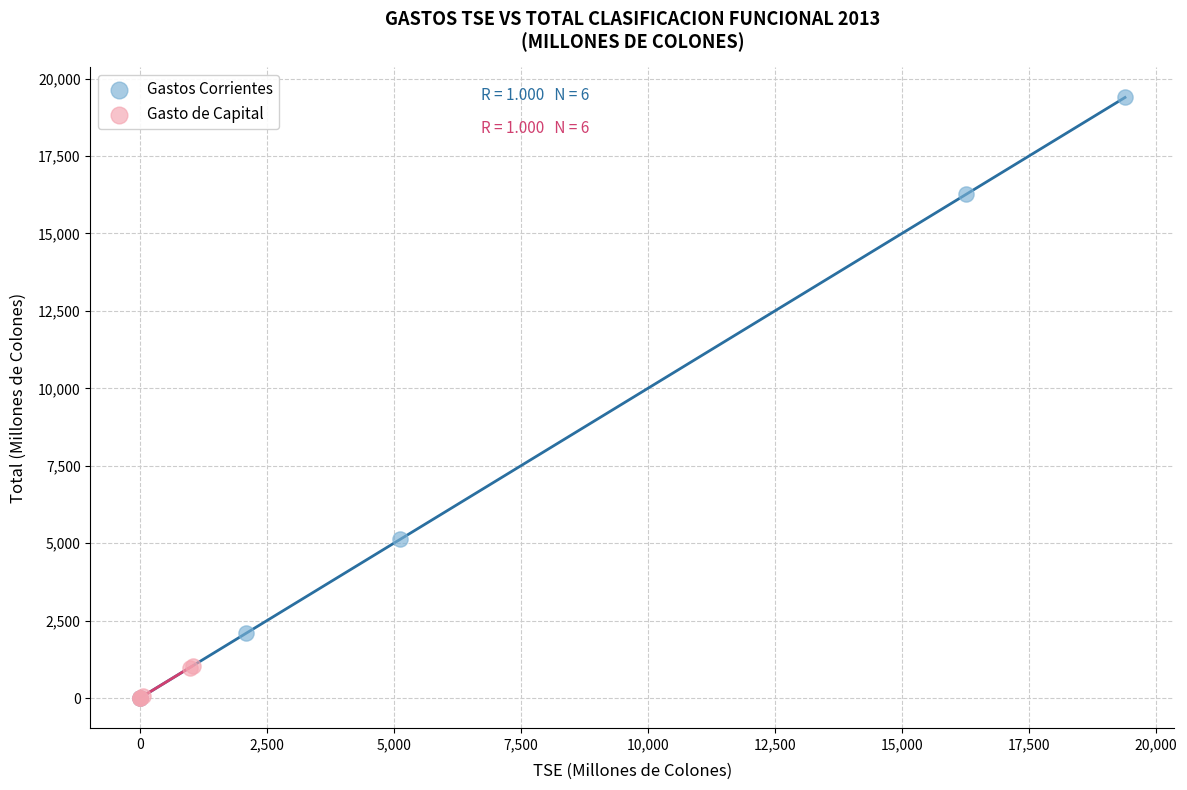

Which series has the largest Y range (max minus min)?

Gastos Corrientes